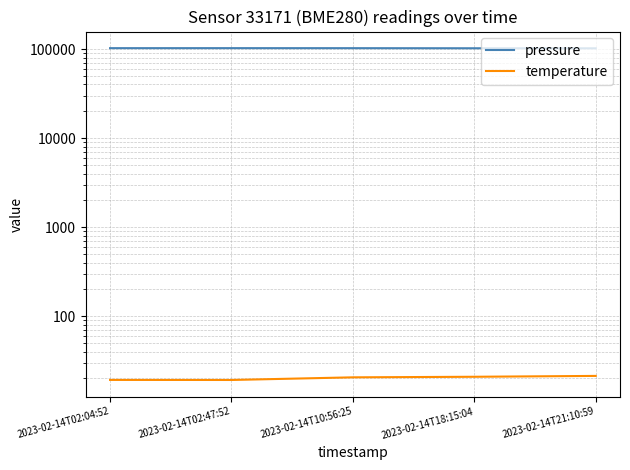

What is the lowest value of the pressure series?

101921.3